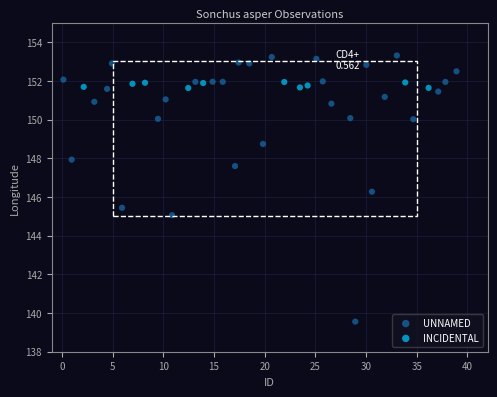

Which series has the largest Y range (max minus min)?

UNNAMED